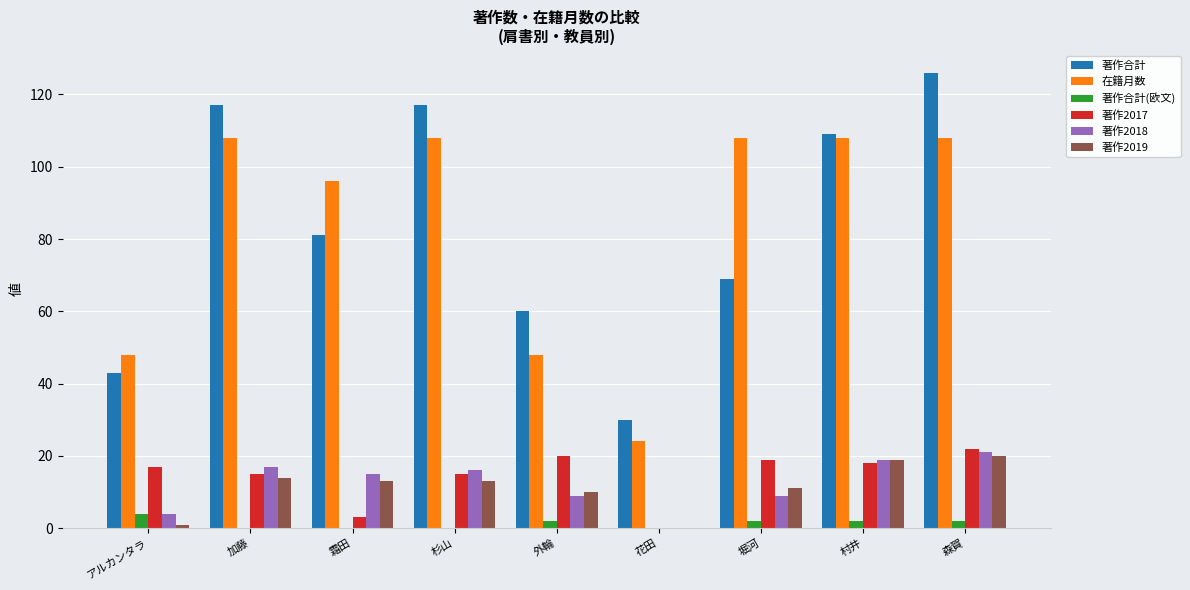

What is the total value across all series at 加藤?

271